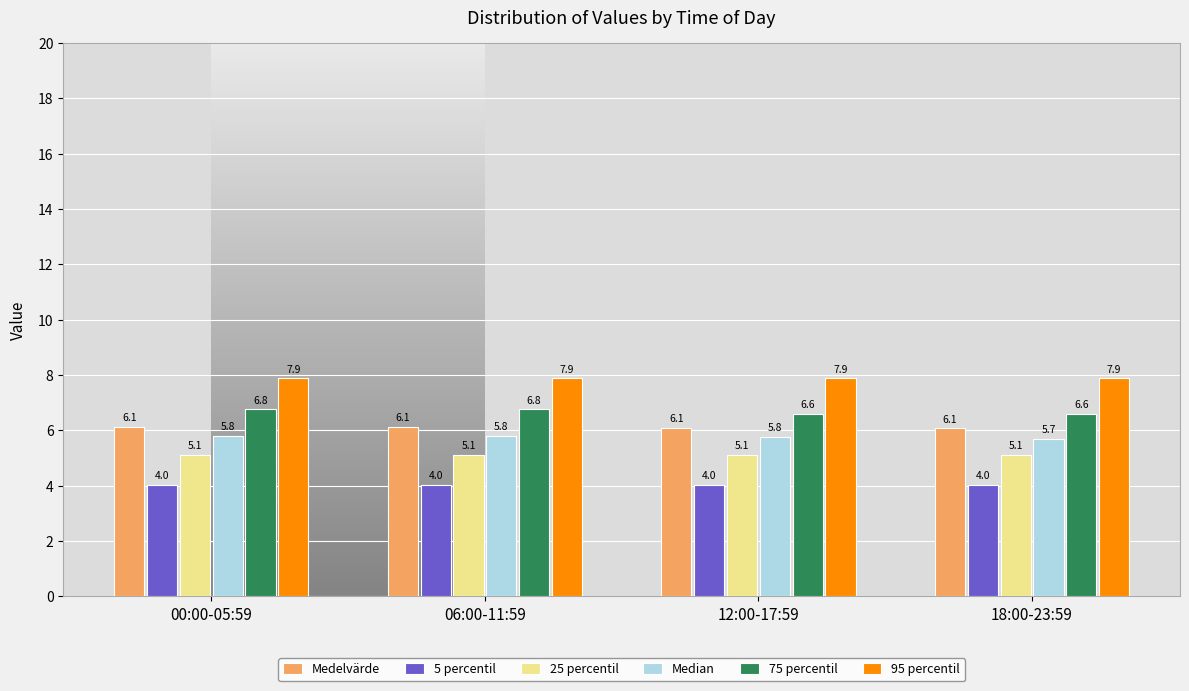

Reading left to right, list all the values displayed in this chart.

Medelvärde: 6.1	6.1	6.1	6.1
5 percentil: 4.0	4.0	4.0	4.0
25 percentil: 5.1	5.1	5.1	5.1
Median: 5.8	5.8	5.8	5.7
75 percentil: 6.8	6.8	6.6	6.6
95 percentil: 7.9	7.9	7.9	7.9